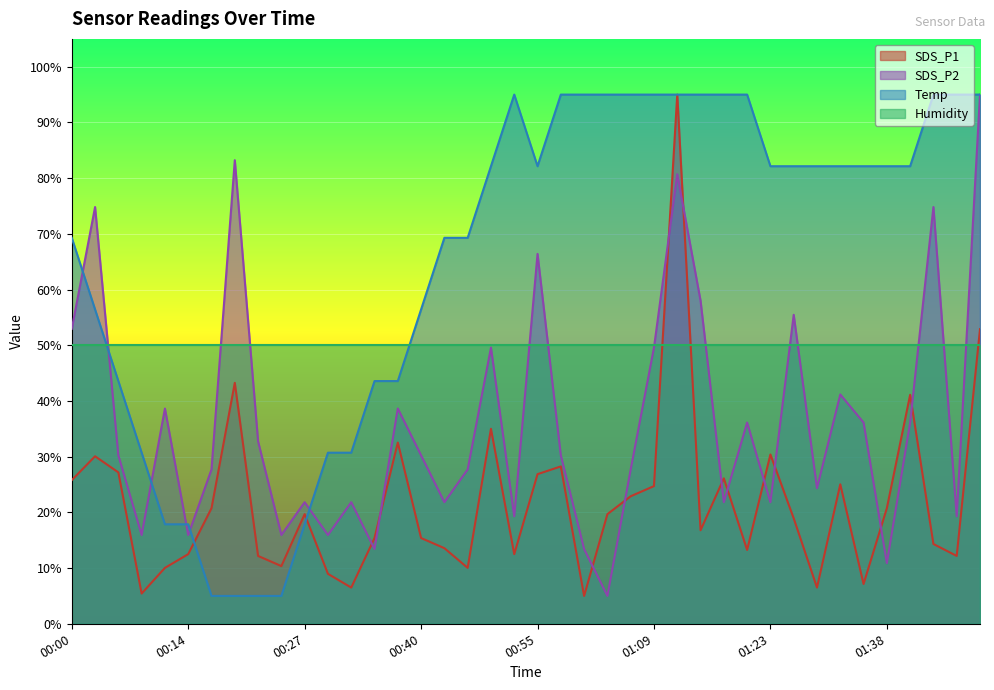

Where is SDS_P2 nearest to the value 50?

00:49